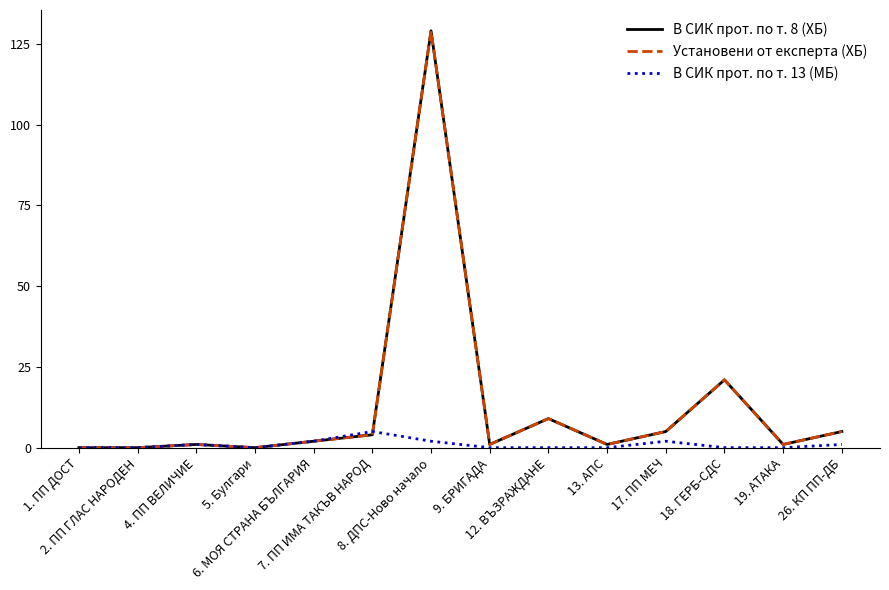

Does the chart have visible grid lines?

No